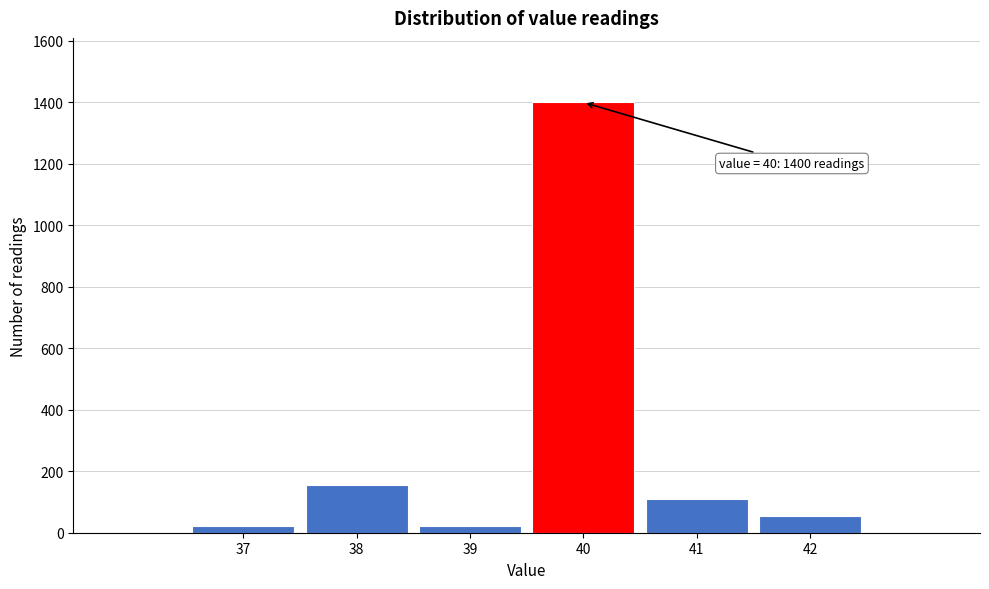

Which range on the x-axis has the tallest bar?

39.5 to 40.5